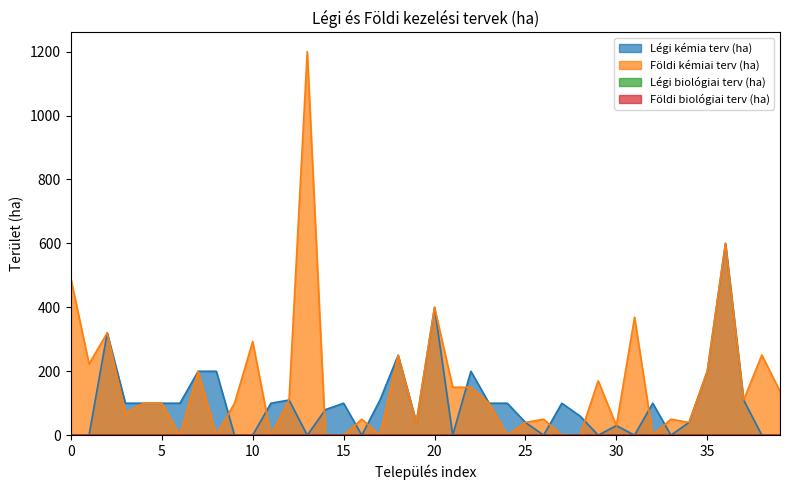

What is the sum of all Légi kémia terv (ha) values?

3990